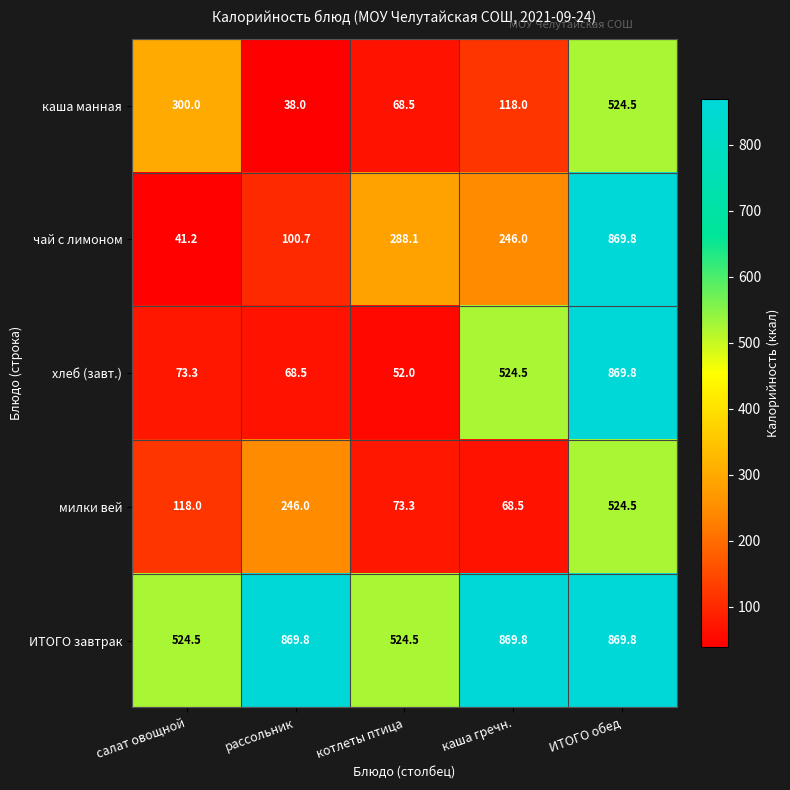

Count the number of categories in the chart.

5